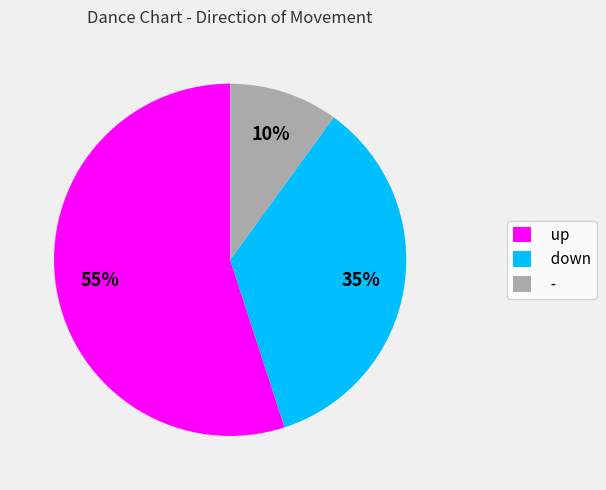

Which category accounts for the majority?

up